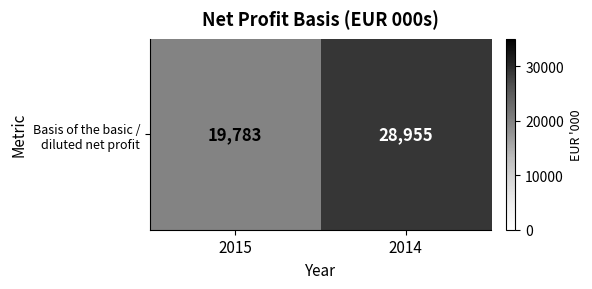

Approximately how many times larger is the value at 2015 compared to 2014?

0.7